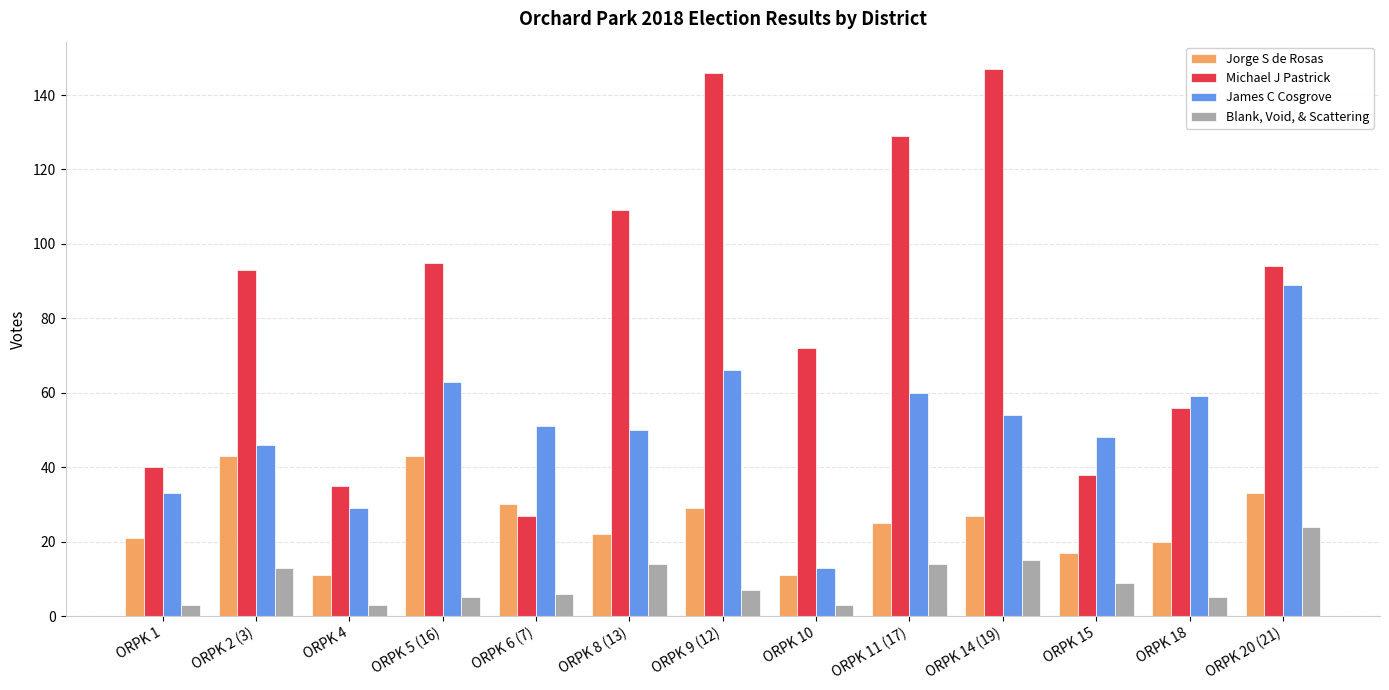

Which series has the largest range (max minus min)?

Michael J Pastrick